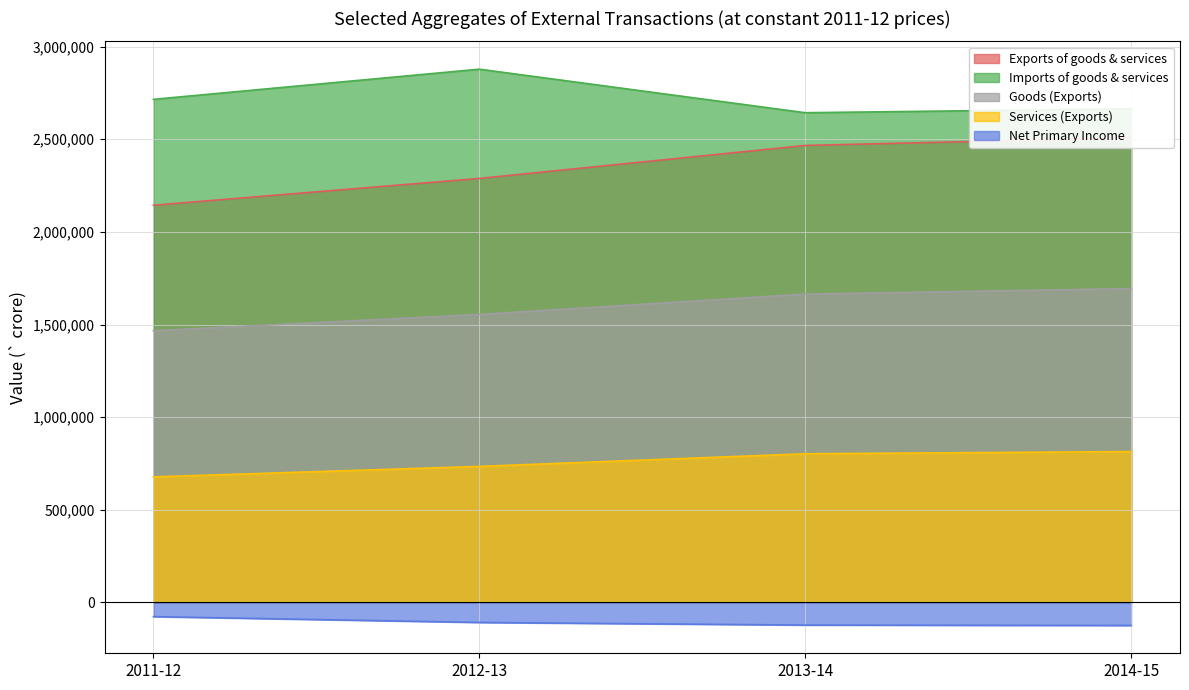

True or false: Services (Exports) has more than 2 interior local peaks.

False